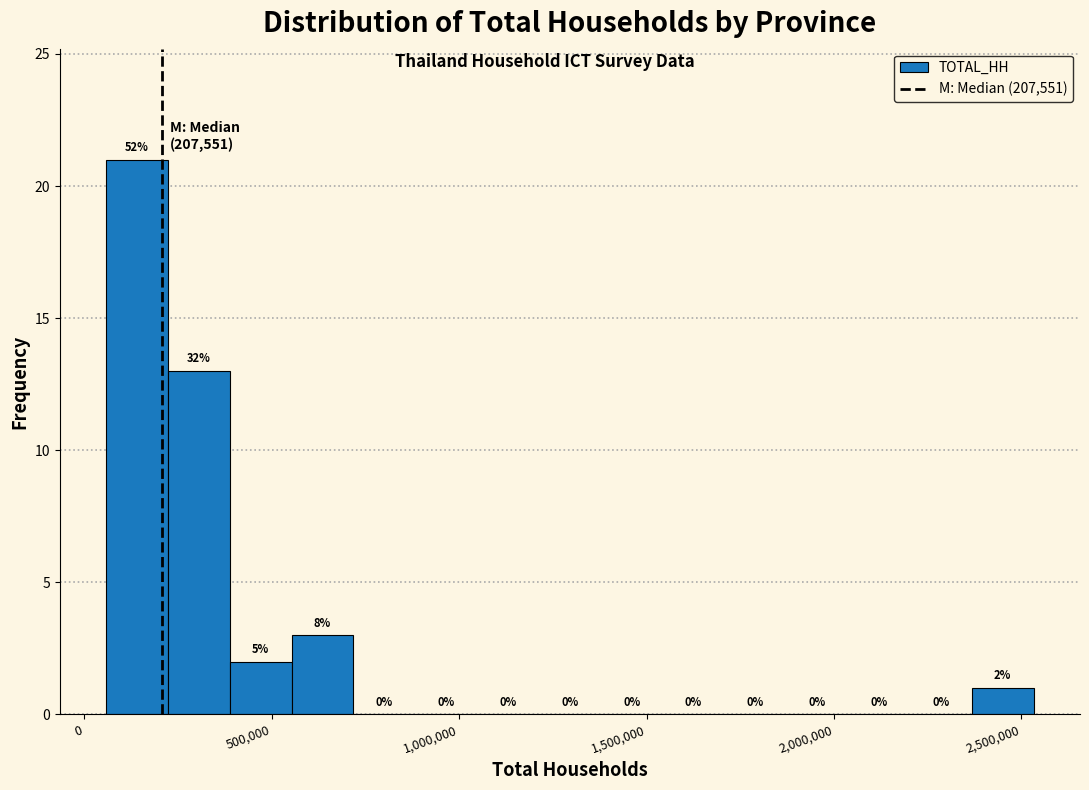

Around what value on the x-axis is the tallest bar? Give the approximate position of its centre, as read against the axis.

150000